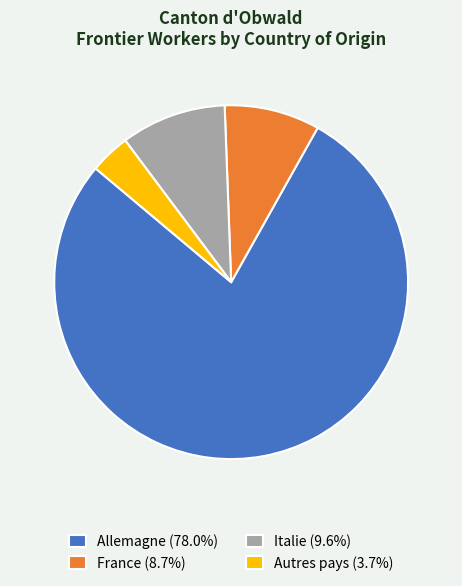

True or false: Autres pays accounts for 4% of the total.

True